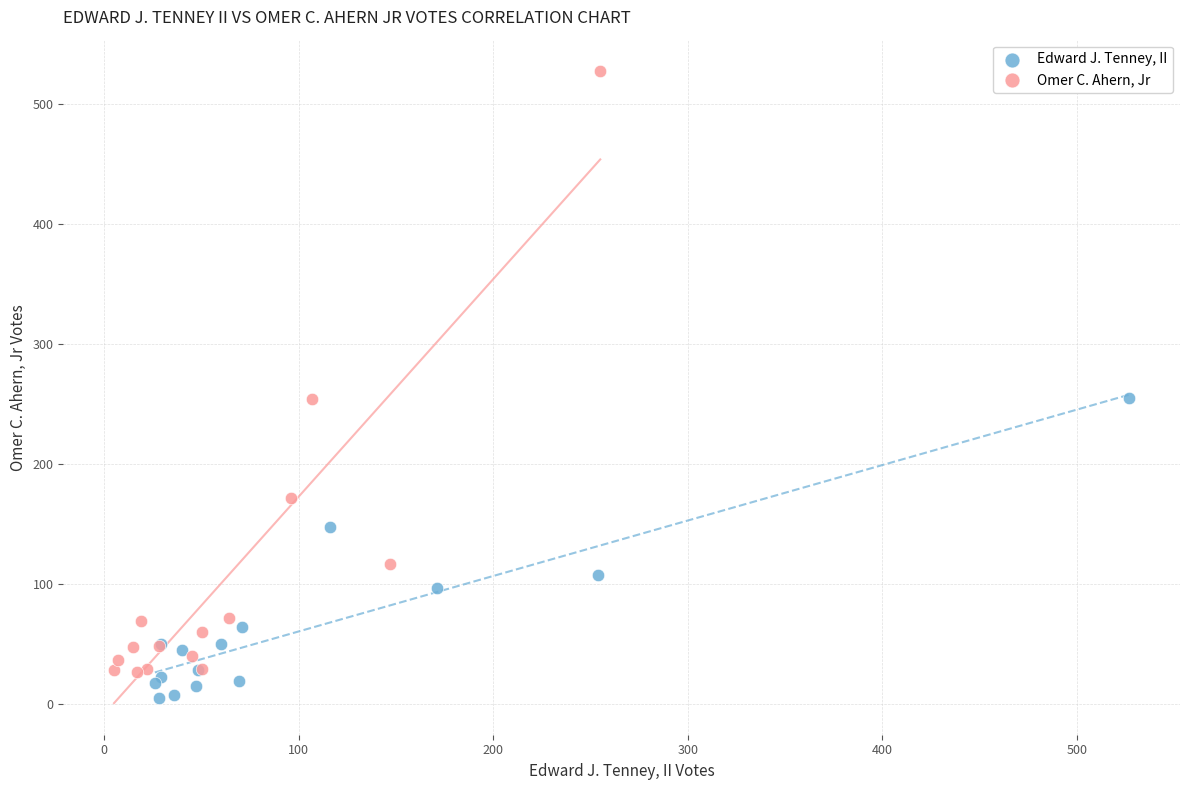

Which series reaches the maximum Y coordinate?

Omer C. Ahern, Jr